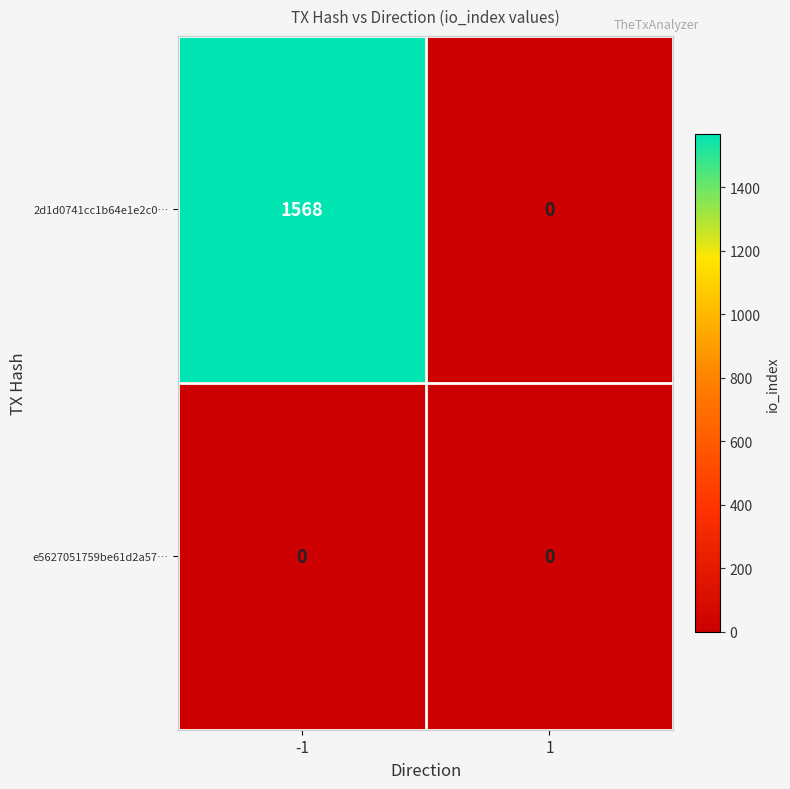

The e5627051759be61d2a57… series shows 0 at 1. True or false?

True